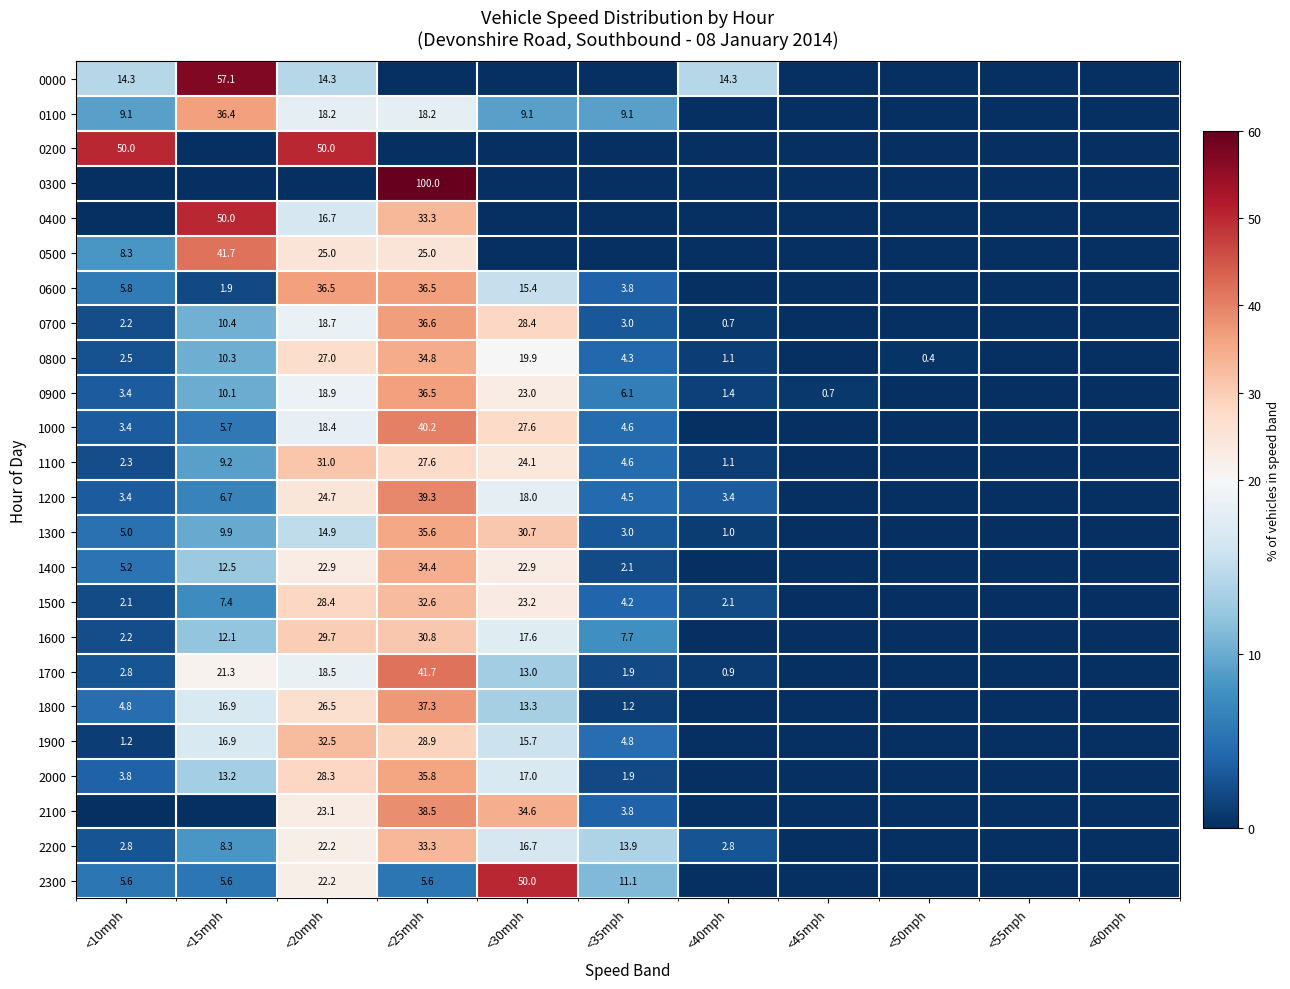

What is the total value across all series at <10mph?

140.2